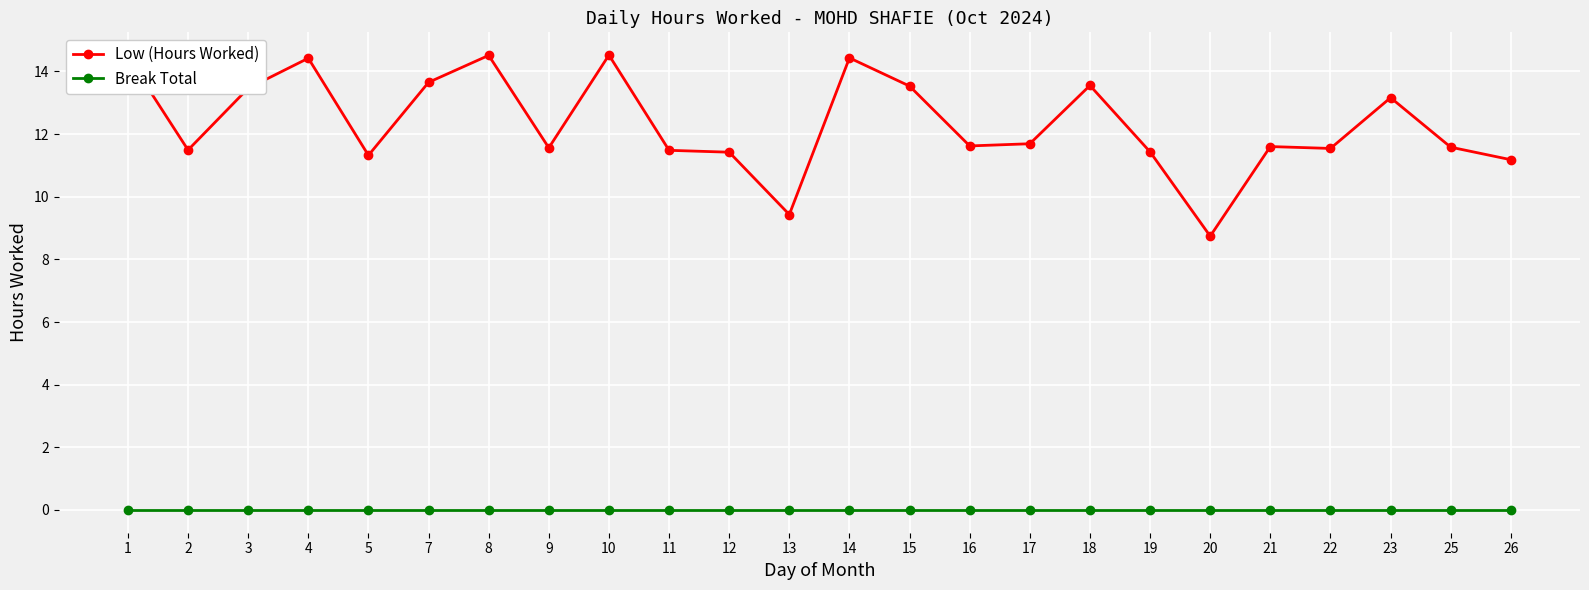

What is the minimum value for Low (Hours Worked)?

8.7